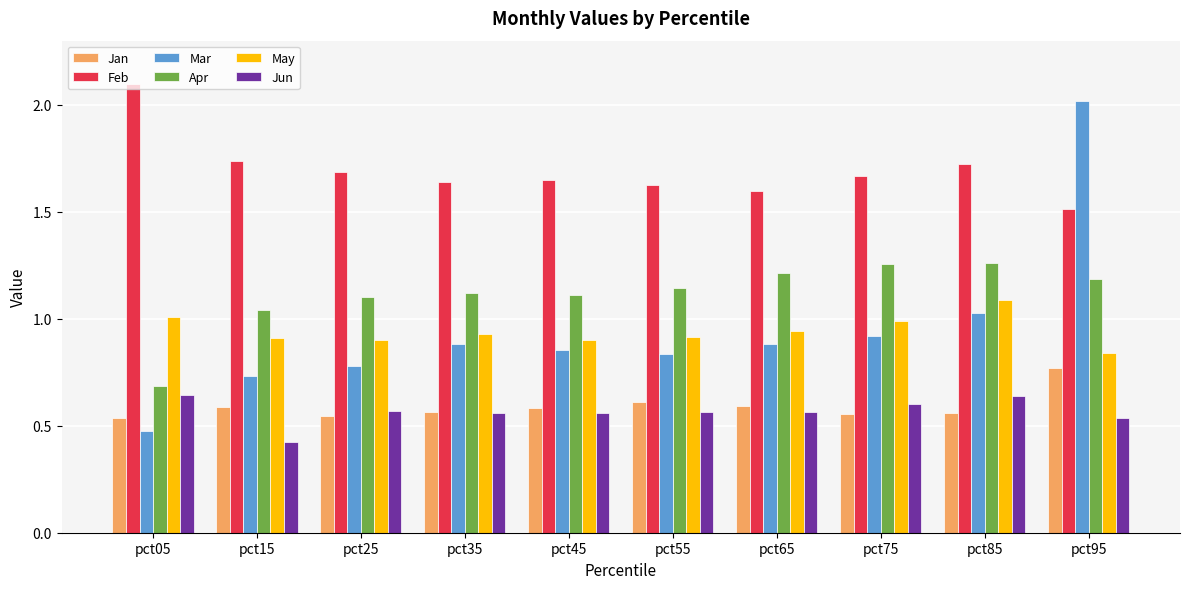

What are all the series names shown in the legend?

Jan, Feb, Mar, Apr, May, Jun